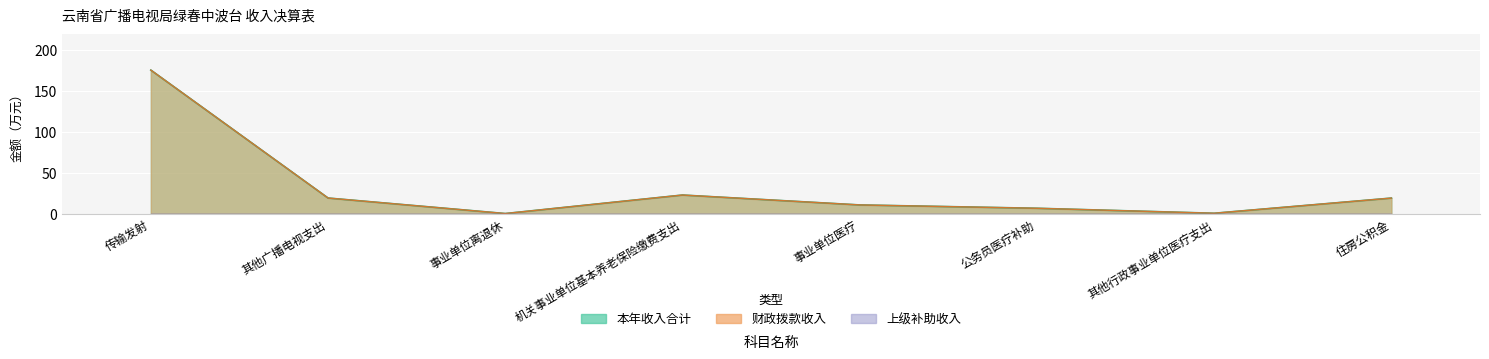

The 本年收入合计 series shows 12.6 at 其他广播电视支出. True or false?

False